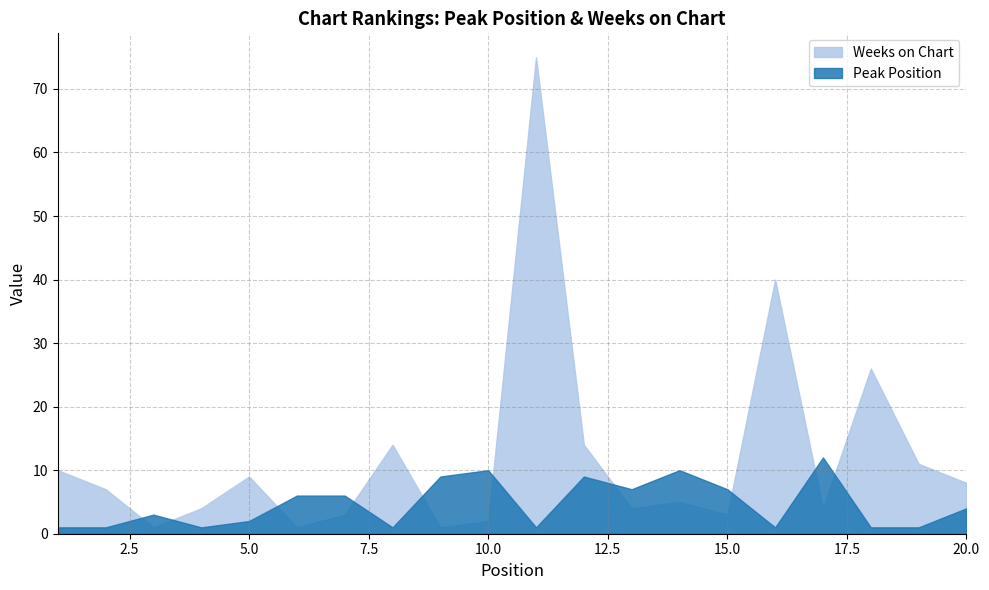

Where is Weeks on Chart nearest to the value 38?

16